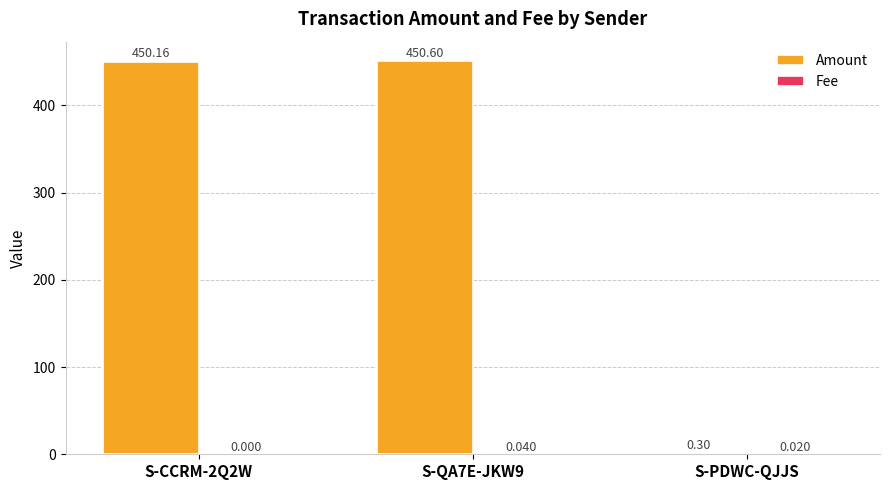

Where is Amount nearest to the value 225?

S-PDWC-QJJS